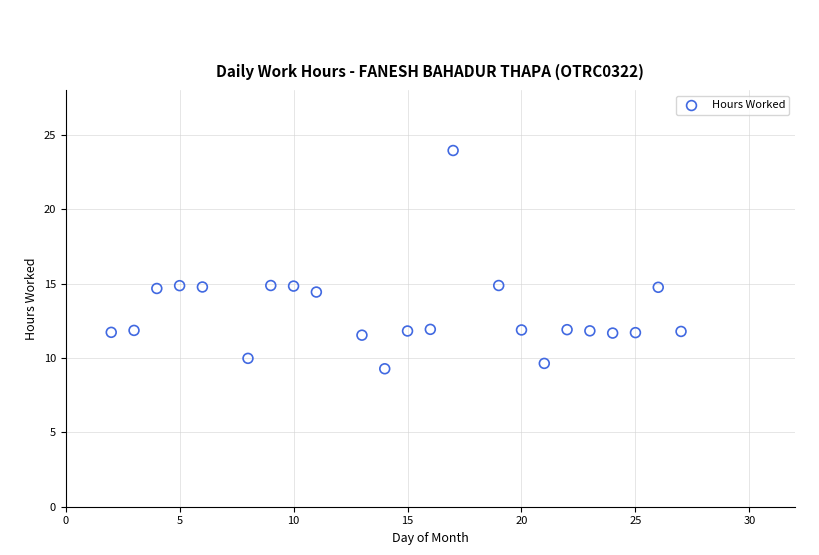

What is the range of Y values (max minus min)?

14.7